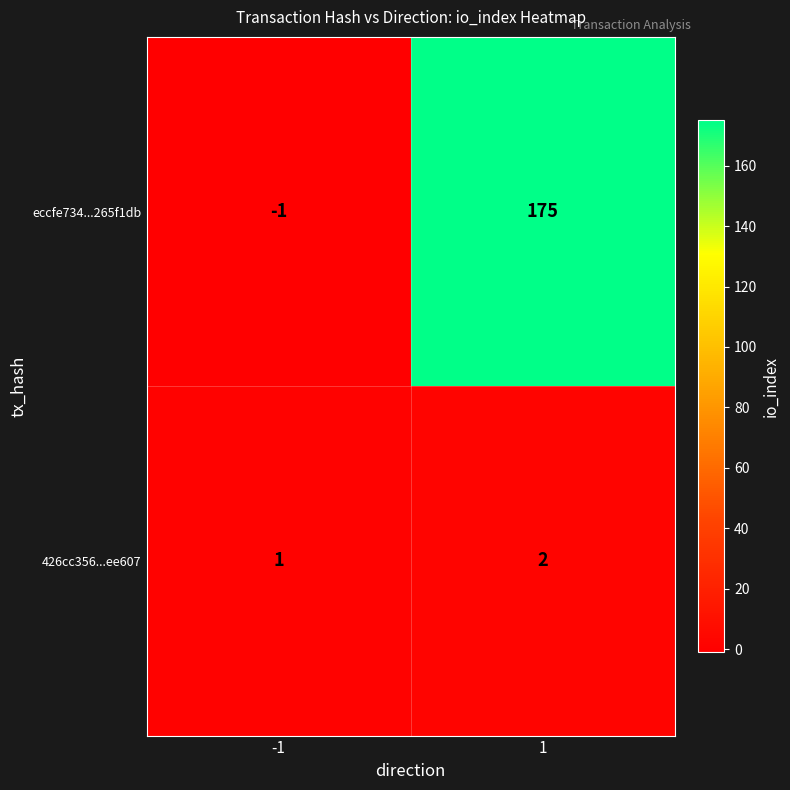

Which series changed the most between -1 and 1?

eccfe734...265f1db